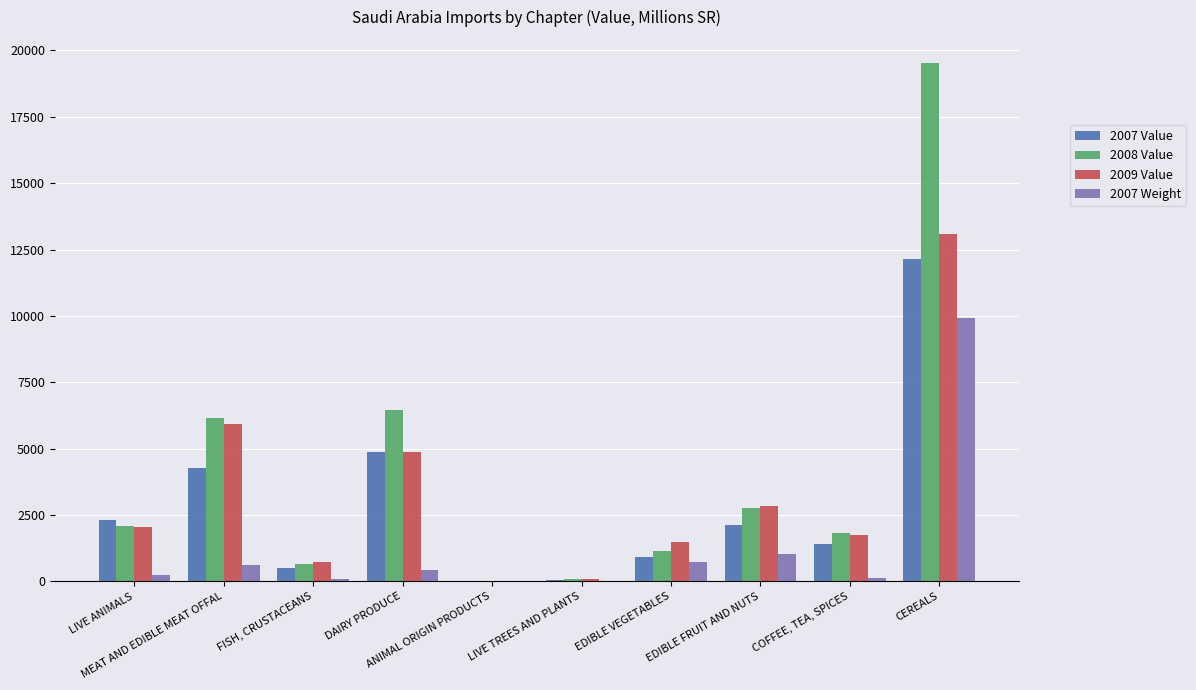

The value of 2007 Value at DAIRY PRODUCE is 2873. True or false?

False